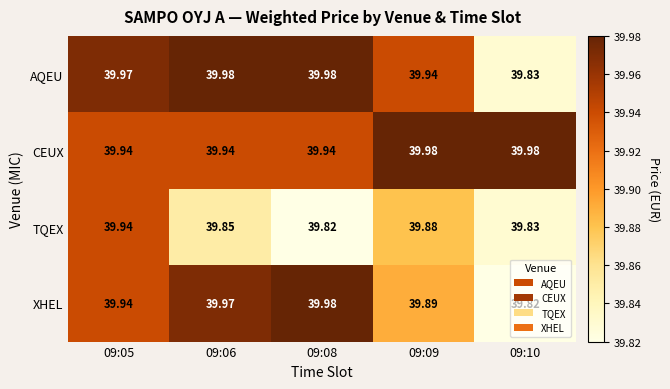

How many categories are shown in the chart?

5